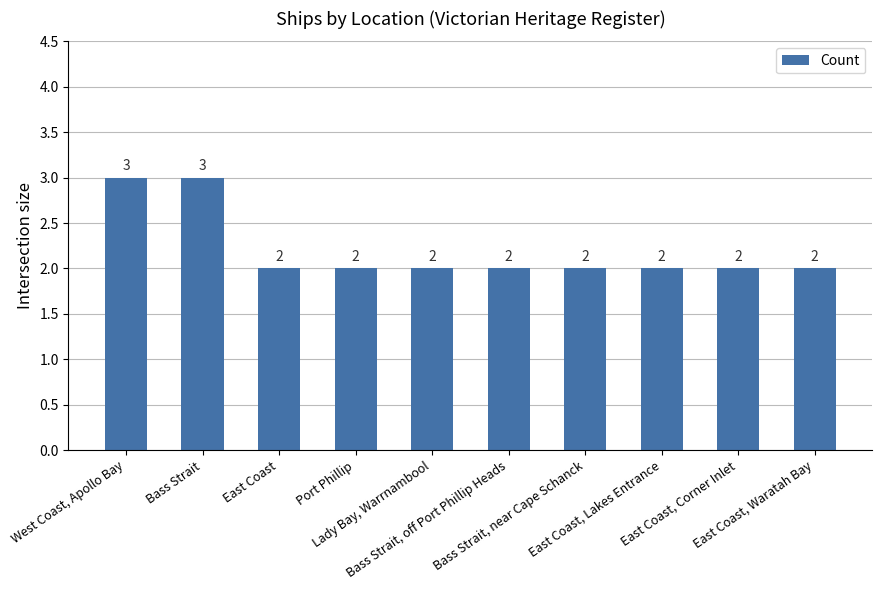

How many values are between 2 and 3?

10